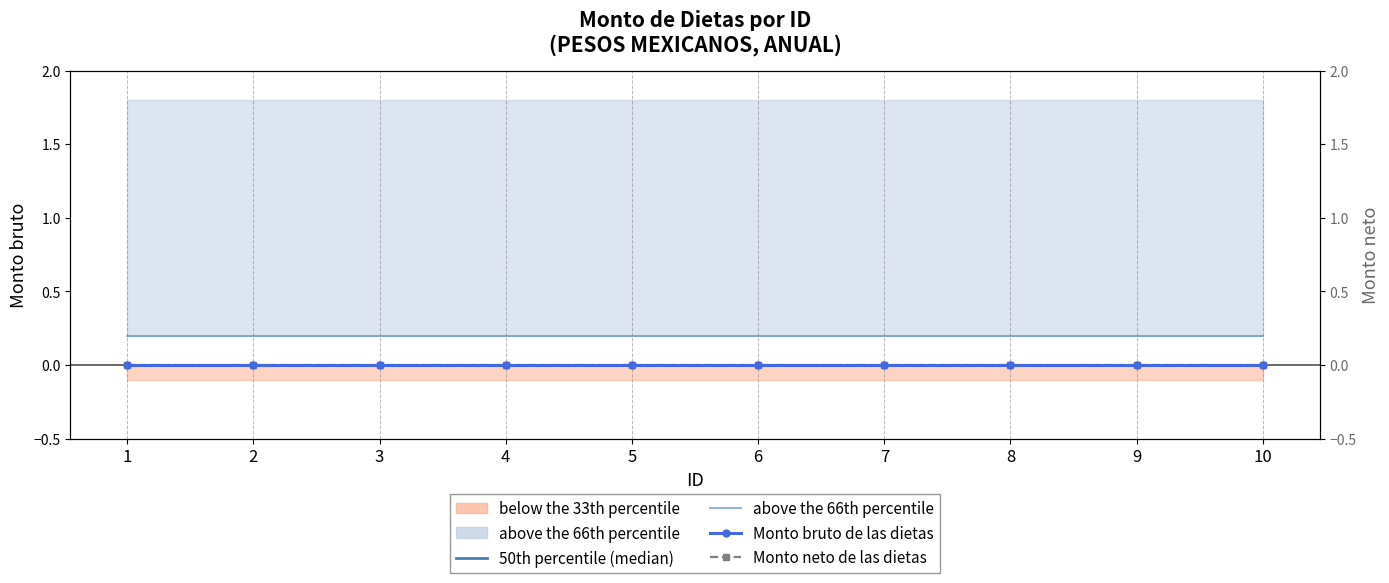

Is this an area chart (filled region under the line)?

No